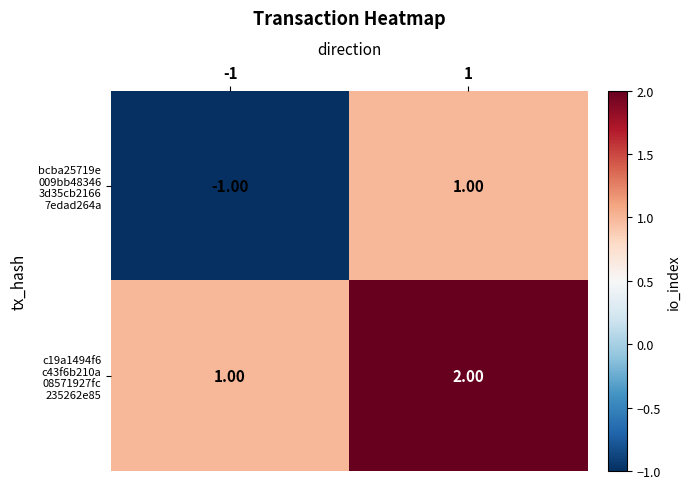

What is the total value across all series at 1?

3